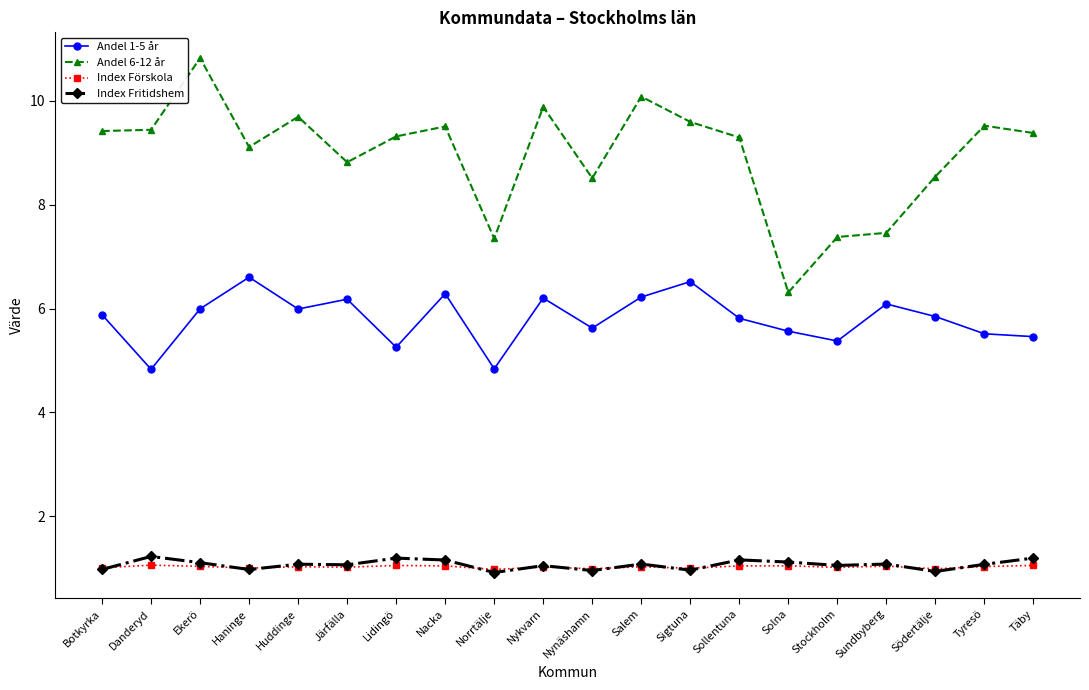

Rank the series by their maximum value, from highest to lowest.

Andel 6-12 år, Andel 1-5 år, Index Fritidshem, Index Förskola